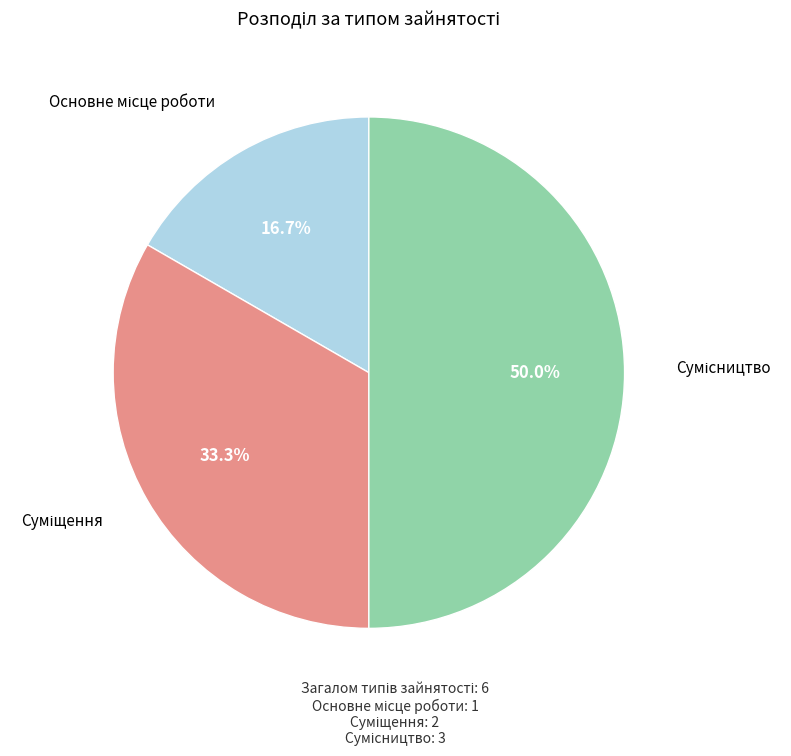

Combined, what portion of the pie is Сумісництво and Основне місце роботи?

66.7%